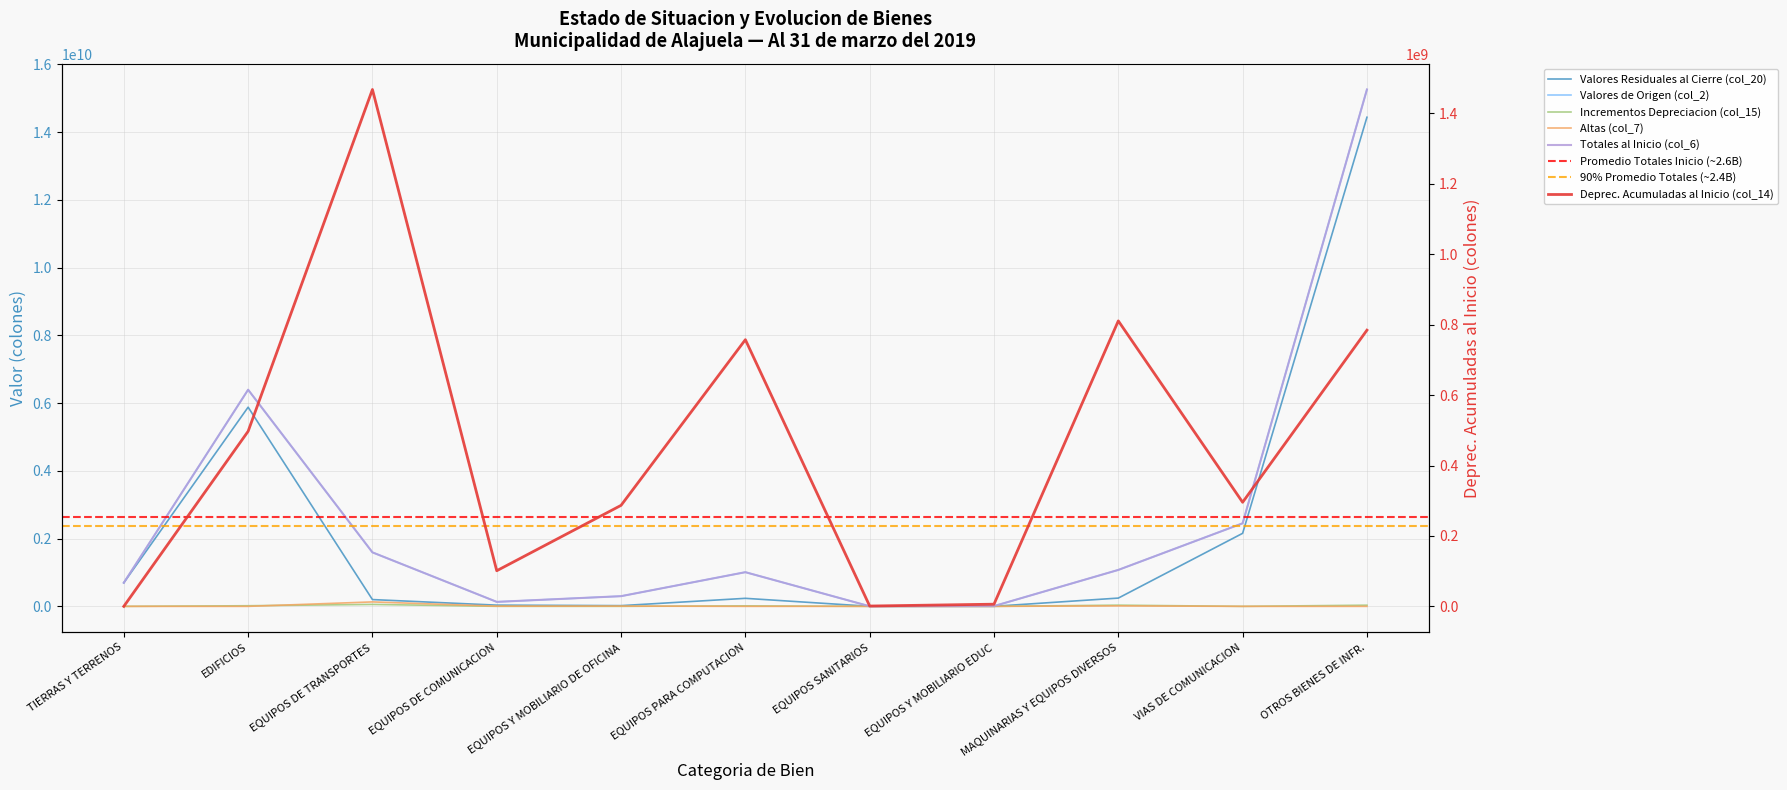

Reading left to right, extract all data points from this chart.

Valores Residuales al Cierre (col_20): TIERRAS Y TERRENOS=696565041.1	EDIFICIOS=5878889324.4	EQUIPOS DE TRANSPORTES=200154411.1	EQUIPOS DE COMUNICACION=35996614.1	EQUIPOS Y MOBILIARIO DE OFICINA=21297114.7	EQUIPOS PARA COMPUTACION=236944620.8	EQUIPOS SANITARIOS=2123350.6	EQUIPOS Y MOBILIARIO EDUC=2132509.2	MAQUINARIAS Y EQUIPOS DIVERSOS=244082200.6	VIAS DE COMUNICACION=2155927827.0	OTROS BIENES DE INFR.=14436701619.0
Valores de Origen (col_2): TIERRAS Y TERRENOS=696565041.1	EDIFICIOS=6394305847.4	EQUIPOS DE TRANSPORTES=1593737015.1	EQUIPOS DE COMUNICACION=132424903.9	EQUIPOS Y MOBILIARIO DE OFICINA=300864292.6	EQUIPOS PARA COMPUTACION=1008722925.2	EQUIPOS SANITARIOS=2792084.0	EQUIPOS Y MOBILIARIO EDUC=8511540.6	MAQUINARIAS Y EQUIPOS DIVERSOS=1075638881.2	VIAS DE COMUNICACION=2451466505.0	OTROS BIENES DE INFR.=15255301897.3
Incrementos Depreciacion (col_15): TIERRAS Y TERRENOS=0.0	EDIFICIOS=18281943.2	EQUIPOS DE TRANSPORTES=57104781.4	EQUIPOS DE COMUNICACION=966417.7	EQUIPOS Y MOBILIARIO DE OFICINA=512289.5	EQUIPOS PARA COMPUTACION=14499652.3	EQUIPOS SANITARIOS=75774.7	EQUIPOS Y MOBILIARIO EDUC=216429.1	MAQUINARIAS Y EQUIPOS DIVERSOS=35118996.9	VIAS DE COMUNICACION=0.0	OTROS BIENES DE INFR.=34301753.4
Altas (col_7): TIERRAS Y TERRENOS=0.0	EDIFICIOS=0.0	EQUIPOS DE TRANSPORTES=131252920.0	EQUIPOS DE COMUNICACION=5701162.5	EQUIPOS Y MOBILIARIO DE OFICINA=7771000.0	EQUIPOS PARA COMPUTACION=0.0	EQUIPOS SANITARIOS=358354.0	EQUIPOS Y MOBILIARIO EDUC=0.0	MAQUINARIAS Y EQUIPOS DIVERSOS=14214089.0	VIAS DE COMUNICACION=0.0	OTROS BIENES DE INFR.=0.0
Totales al Inicio (col_6): TIERRAS Y TERRENOS=696565041.1	EDIFICIOS=6394305847.4	EQUIPOS DE TRANSPORTES=1593737015.1	EQUIPOS DE COMUNICACION=132424903.9	EQUIPOS Y MOBILIARIO DE OFICINA=300864292.6	EQUIPOS PARA COMPUTACION=1008722925.2	EQUIPOS SANITARIOS=2792084.0	EQUIPOS Y MOBILIARIO EDUC=8511540.6	MAQUINARIAS Y EQUIPOS DIVERSOS=1075638881.2	VIAS DE COMUNICACION=2451466505.0	OTROS BIENES DE INFR.=15255301897.3
Deprec. Acumuladas al Inicio (col_14): TIERRAS Y TERRENOS=0.0	EDIFICIOS=497134579.9	EQUIPOS DE TRANSPORTES=1467730742.7	EQUIPOS DE COMUNICACION=101163034.6	EQUIPOS Y MOBILIARIO DE OFICINA=286825888.4	EQUIPOS PARA COMPUTACION=757278652.1	EQUIPOS SANITARIOS=951312.6	EQUIPOS Y MOBILIARIO EDUC=6162602.2	MAQUINARIAS Y EQUIPOS DIVERSOS=810651772.7	VIAS DE COMUNICACION=295538678.0	OTROS BIENES DE INFR.=784298524.9